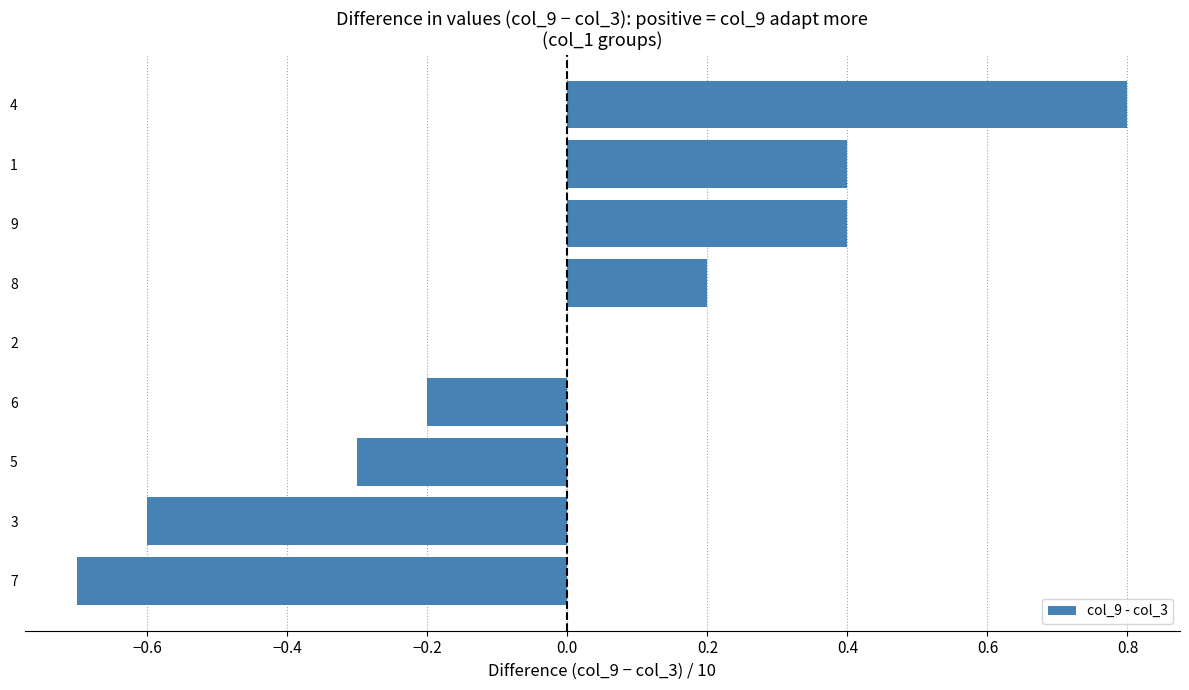

The chart shows a value of -0.3 at 6. True or false?

False